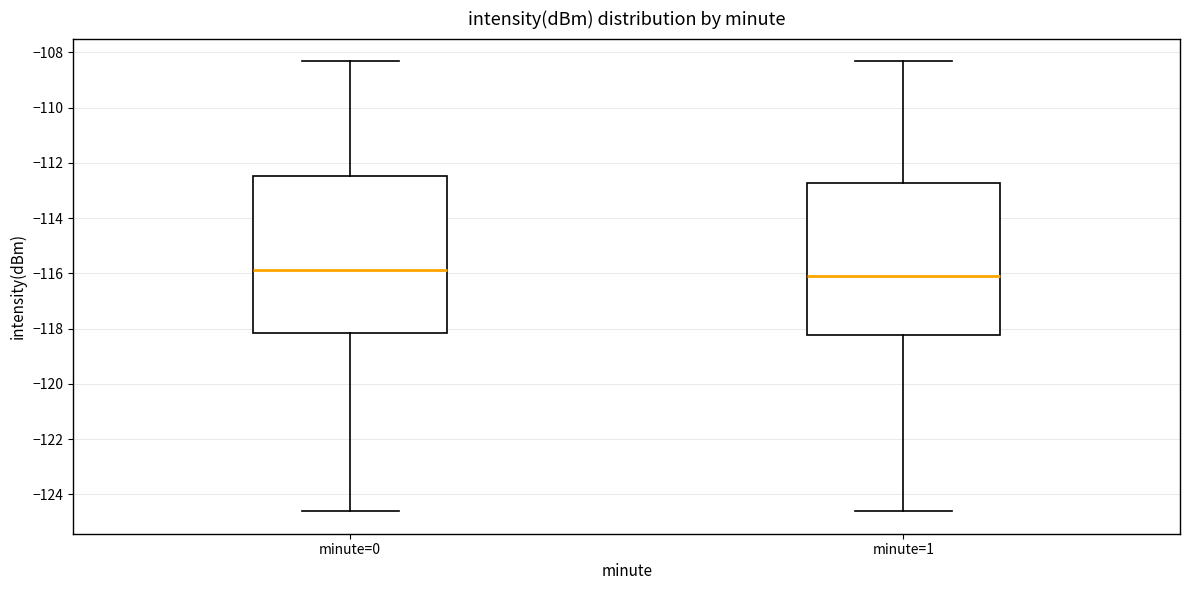

Reading left to right, read every box against the y-axis: the position of its median line, the range the box covers, and the ends of its whiskers. The values are not printed on the chart, so give them approximately, as read against the axis.

minute=0: median -115.8, box -118.2 to -112.4, whiskers -124.6 to -108.4
minute=1: median -116.2, box -118.2 to -112.8, whiskers -124.6 to -108.4